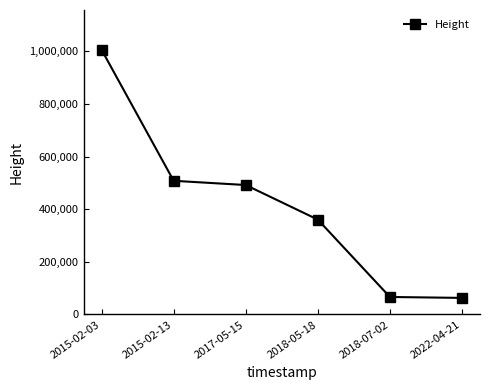

True or false: the data has more than 1 interior local peaks.

False